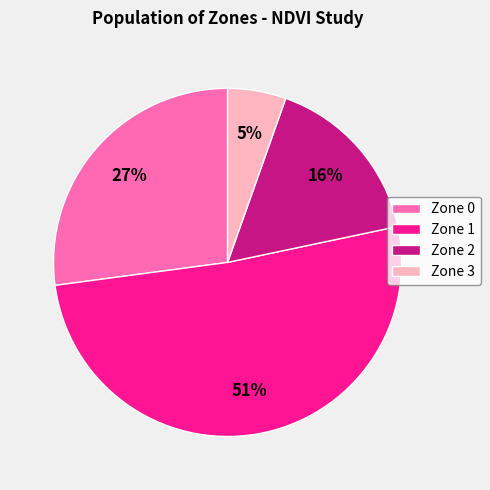

Combined, do Zone 0 and Zone 3 account for over 50%?

No